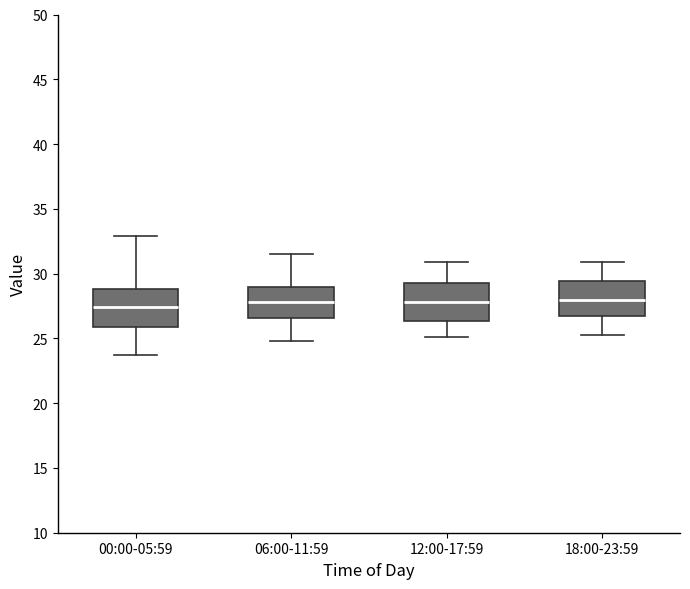

Where does the lower whisker of the box for 00:00-05:59 end on the y-axis? The values are not printed on the chart, so give them approximately, as read against the axis.

23.5